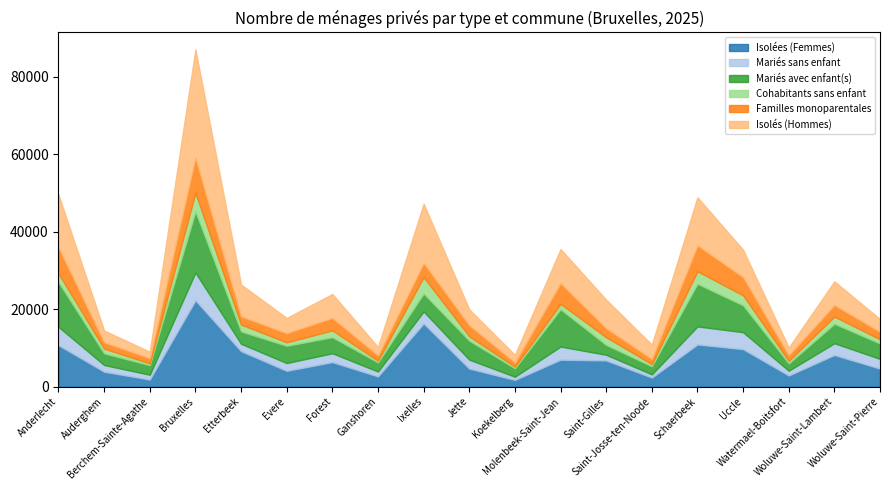

Which label corresponds to the largest value in the chart?

Bruxelles